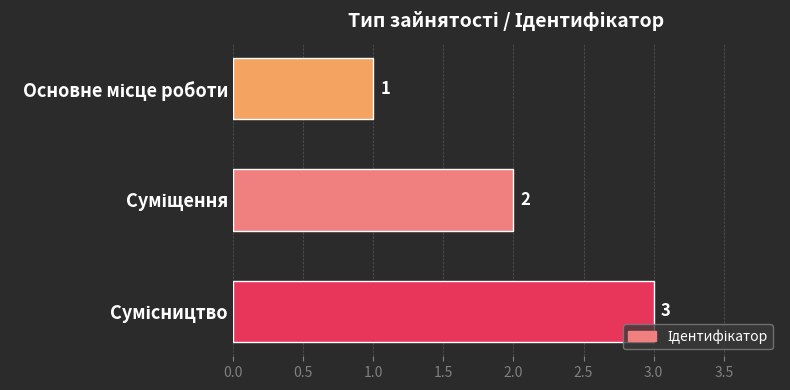

What is the sum of all values?

6